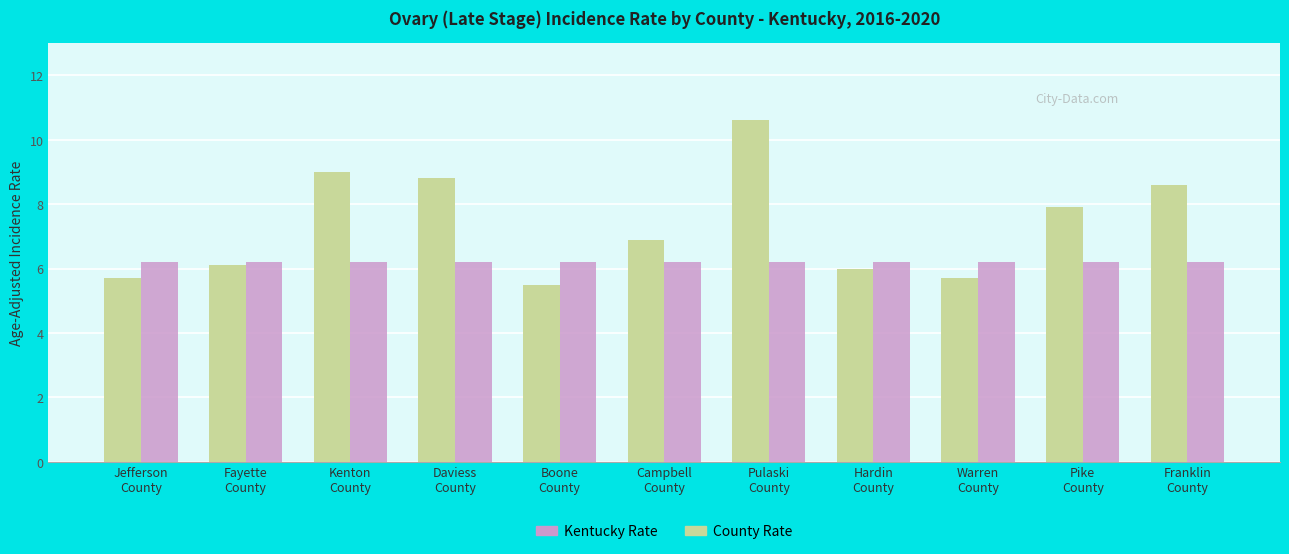

Reading left to right, extract all data points from this chart.

County Rate: Jefferson
County=5.7	Fayette
County=6.1	Kenton
County=9.0	Daviess
County=8.8	Boone
County=5.5	Campbell
County=6.9	Pulaski
County=10.6	Hardin
County=6.0	Warren
County=5.7	Pike
County=7.9	Franklin
County=8.6
Kentucky Rate: Jefferson
County=6.2	Fayette
County=6.2	Kenton
County=6.2	Daviess
County=6.2	Boone
County=6.2	Campbell
County=6.2	Pulaski
County=6.2	Hardin
County=6.2	Warren
County=6.2	Pike
County=6.2	Franklin
County=6.2